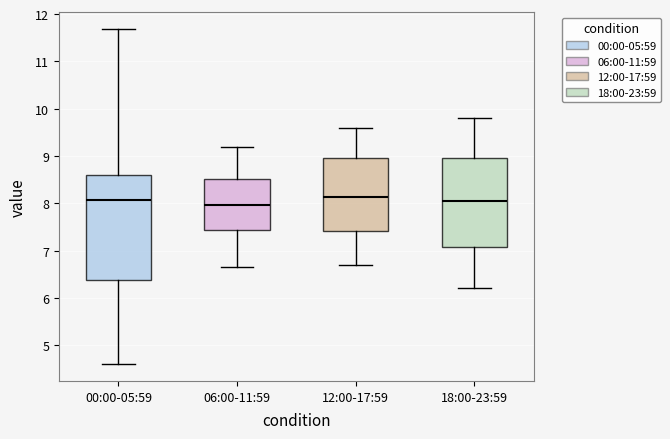

Comparing the boxes themselves (not the whiskers), which one is the tallest?

00:00-05:59